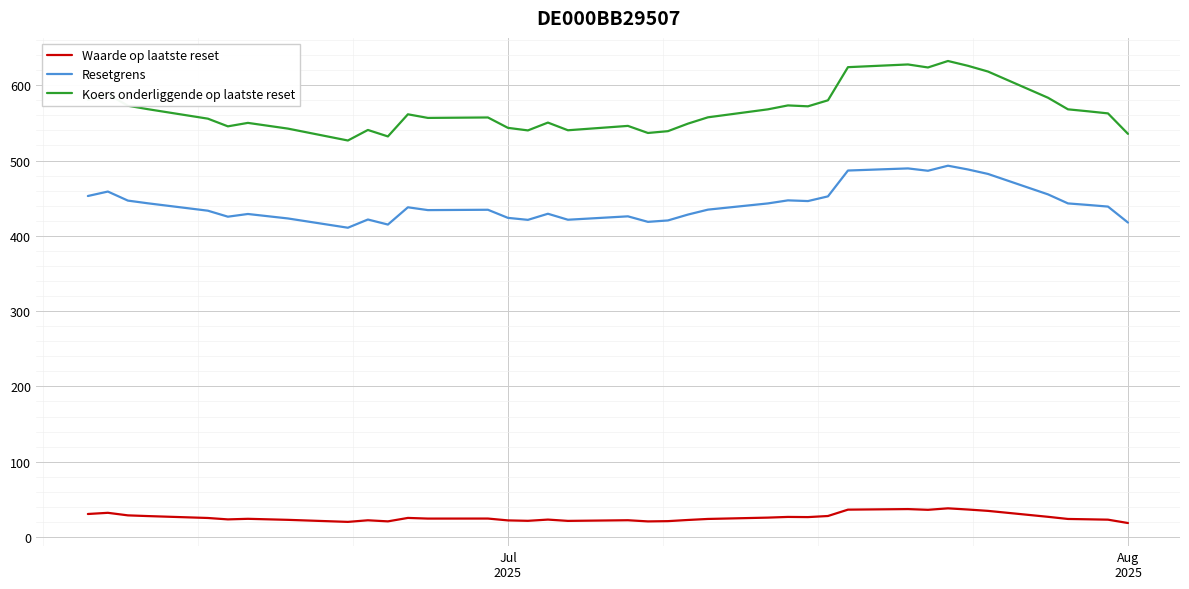

True or false: Koers onderliggende op laatste reset and Resetgrens cross at least once.

False